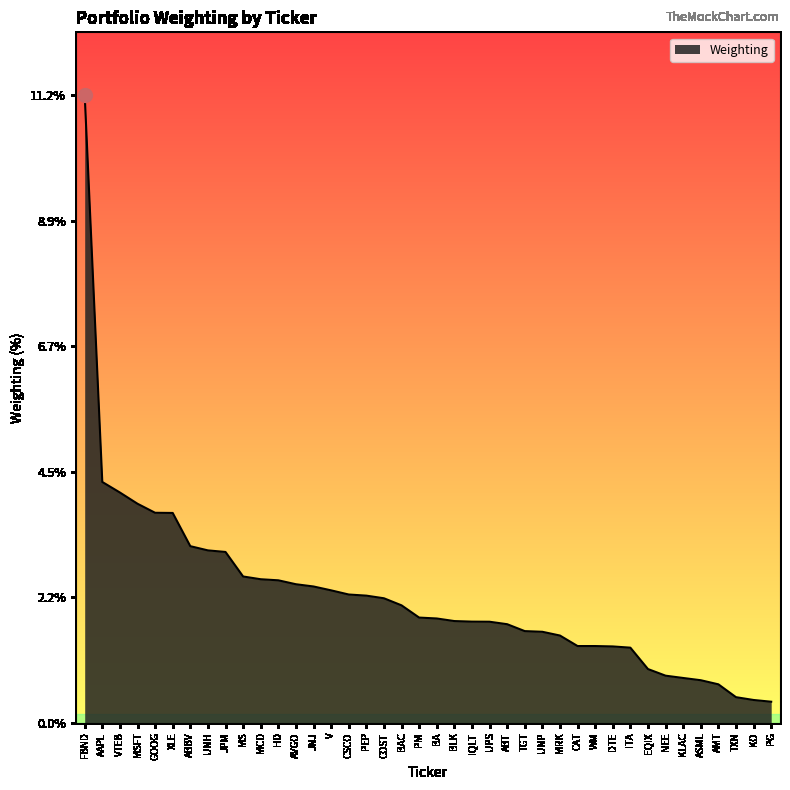

Where is the data nearest to the value 5?

AAPL